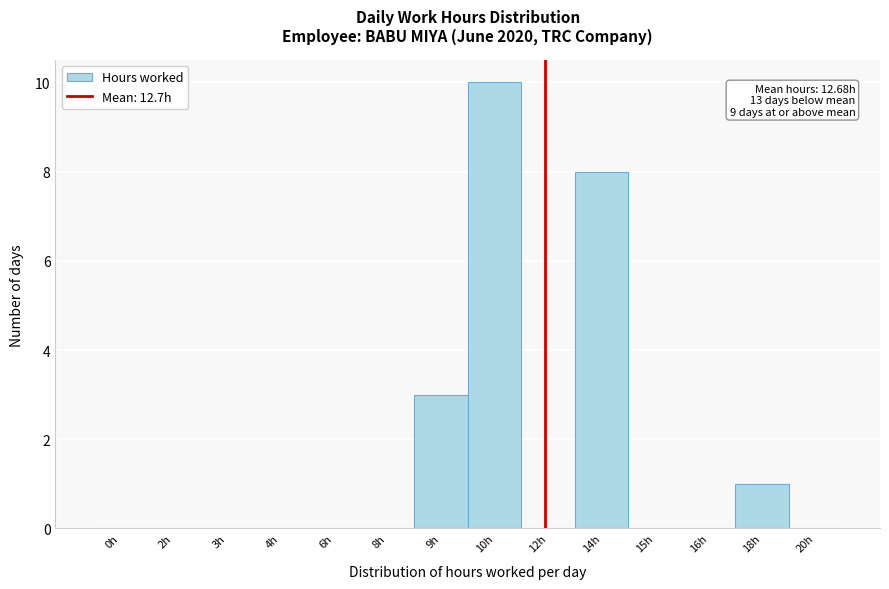

Reading left to right, what are all the values shown in this chart?

0h=0	2h=0	3h=0	4h=0	6h=0	8h=0	9h=3	10h=10	12h=0	14h=8	15h=0	16h=0	18h=1	20h=0